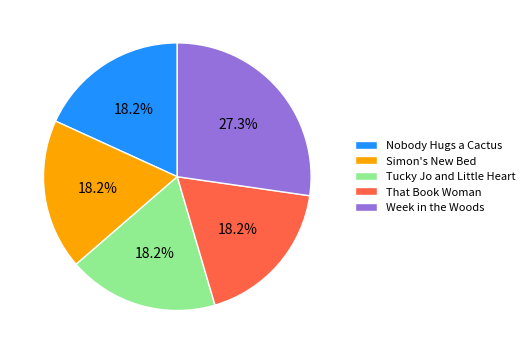

How many slices are in this pie chart?

5